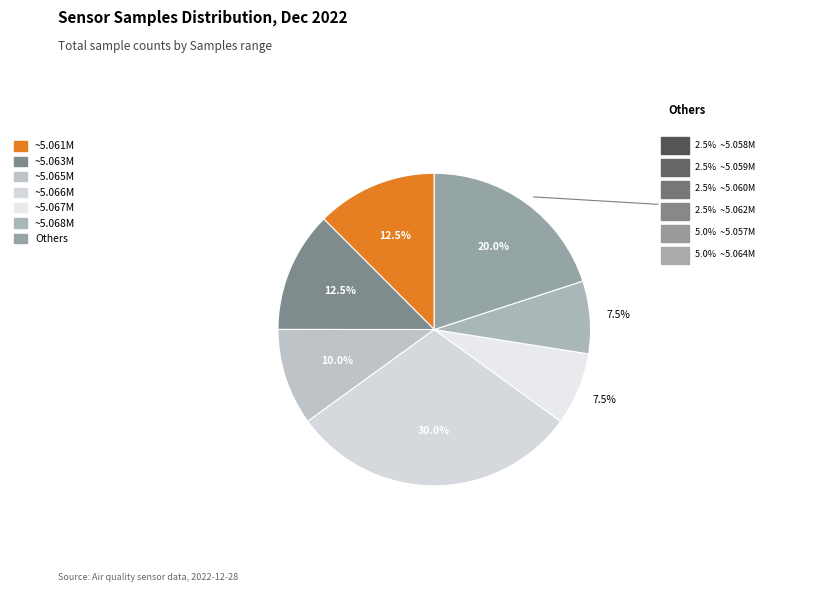

How many slices are in this pie chart?

7